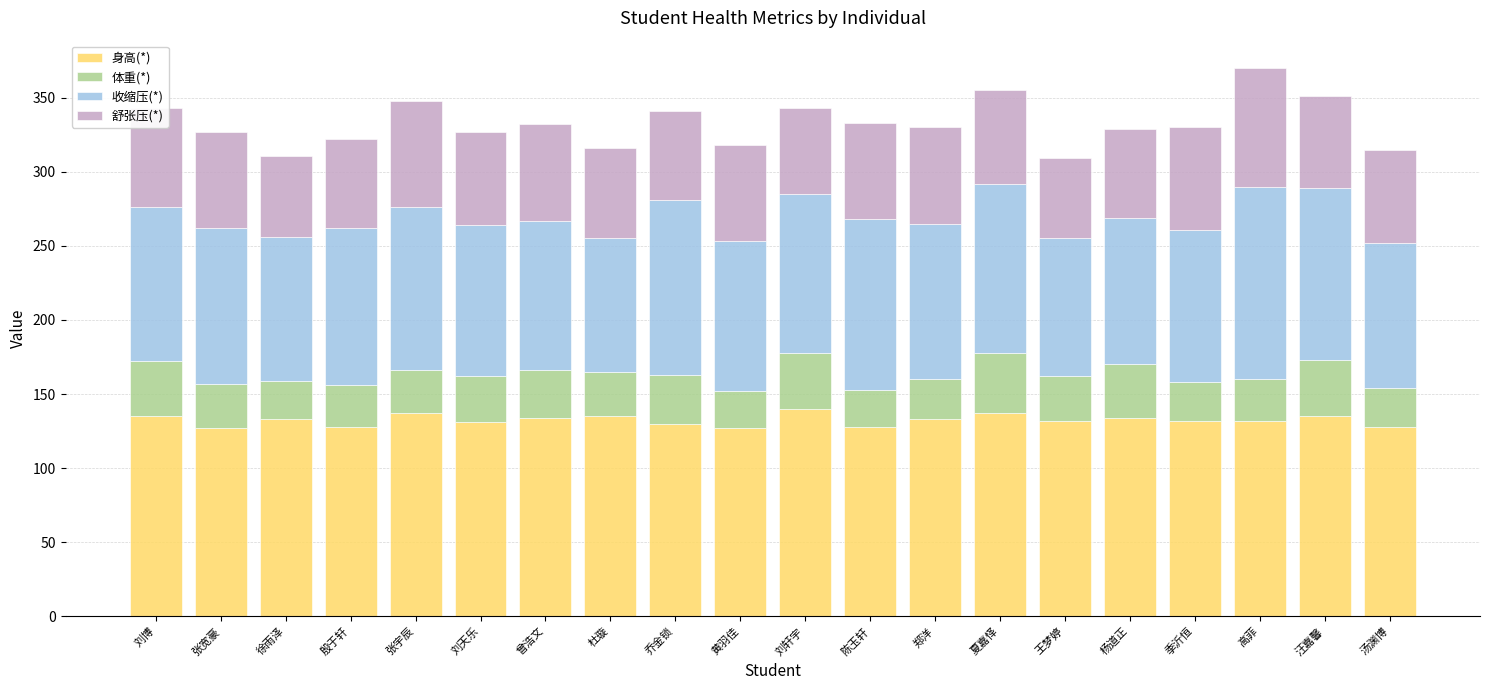

Does the chart contain any negative values?

No